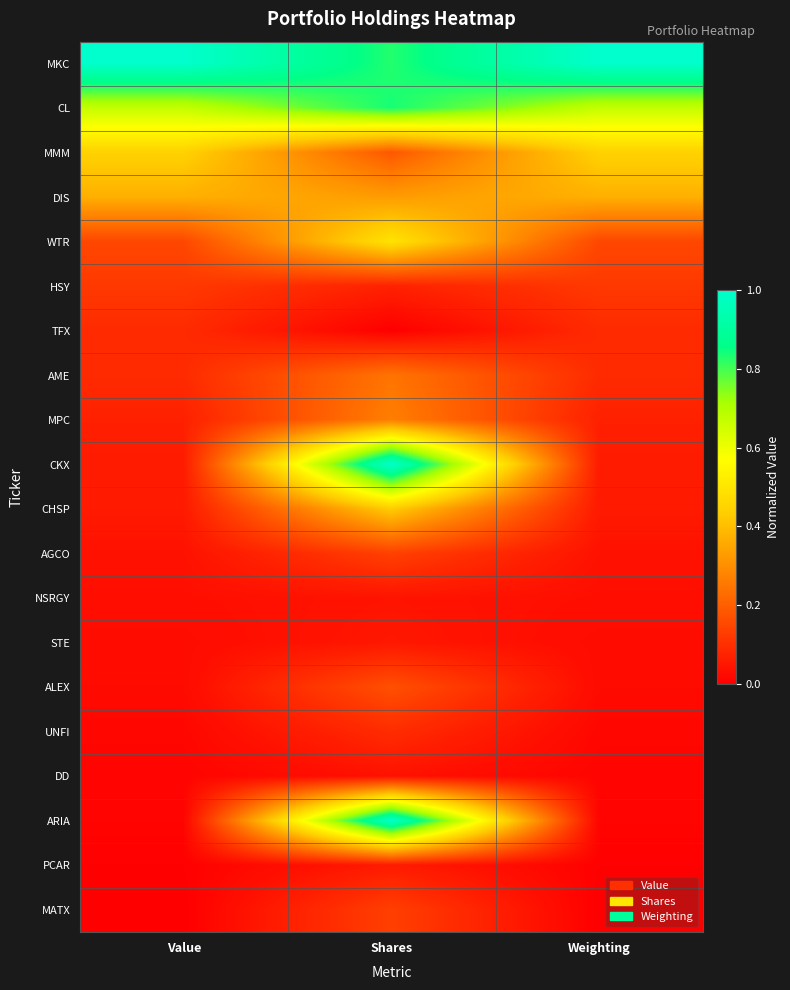

Reading left to right, what are all the values shown in this chart?

MKC: Value=1.0	Shares=0.8	Weighting=1.0
CL: Value=0.7	Shares=0.8	Weighting=0.7
MMM: Value=0.4	Shares=0.2	Weighting=0.4
DIS: Value=0.4	Shares=0.3	Weighting=0.4
WTR: Value=0.2	Shares=0.5	Weighting=0.2
HSY: Value=0.1	Shares=0.1	Weighting=0.1
TFX: Value=0.1	Shares=0.0	Weighting=0.1
AME: Value=0.1	Shares=0.2	Weighting=0.1
MPC: Value=0.1	Shares=0.3	Weighting=0.1
CKX: Value=0.1	Shares=1.0	Weighting=0.1
CHSP: Value=0.1	Shares=0.4	Weighting=0.1
AGCO: Value=0.0	Shares=0.1	Weighting=0.0
NSRGY: Value=0.0	Shares=0.0	Weighting=0.0
STE: Value=0.0	Shares=0.1	Weighting=0.0
ALEX: Value=0.0	Shares=0.2	Weighting=0.0
UNFI: Value=0.0	Shares=0.1	Weighting=0.0
DD: Value=0.0	Shares=0.0	Weighting=0.0
ARIA: Value=0.0	Shares=1.0	Weighting=0.0
PCAR: Value=0.0	Shares=0.1	Weighting=0.0
MATX: Value=0.0	Shares=0.1	Weighting=0.0